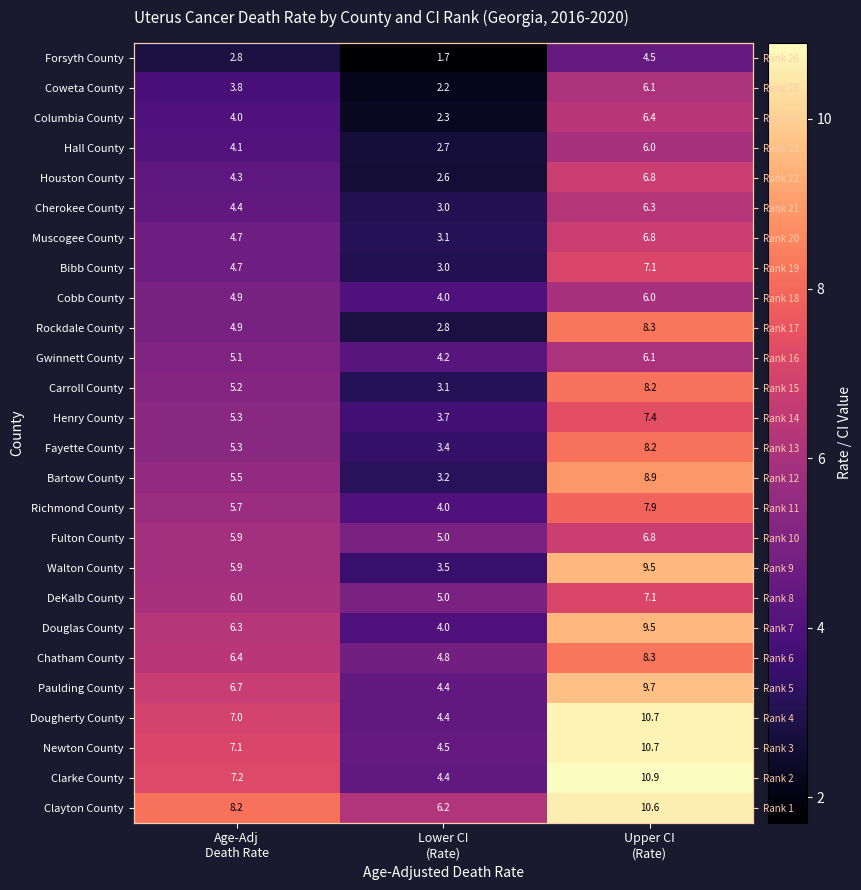

What is the difference between the Douglas County values at Upper CI (Rate) and Lower CI (Rate)?

5.5